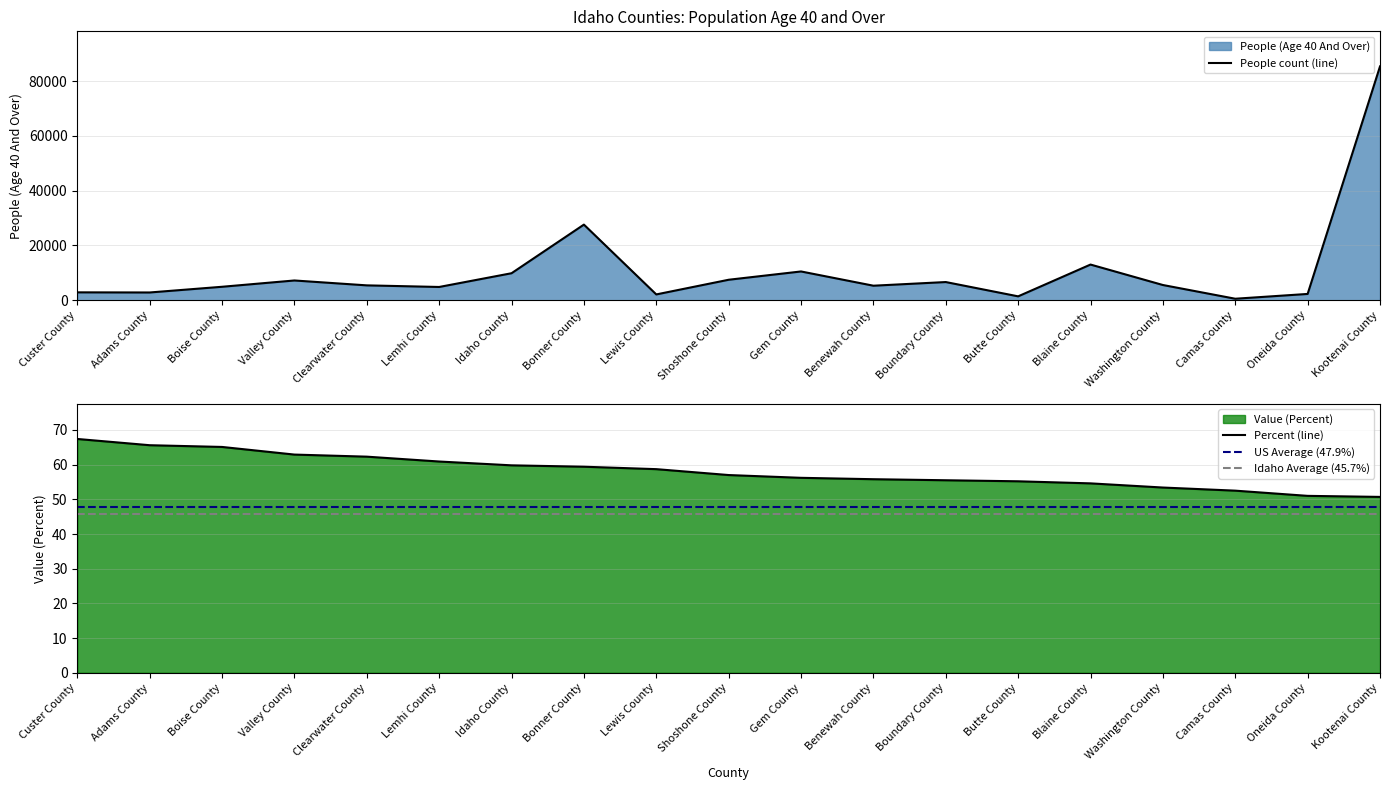

Reading left to right, list all the values displayed in this chart.

People (Age 40 And Over): Custer County=2880.0	Adams County=2833.0	Boise County=4916.0	Valley County=7217.0	Clearwater County=5431.0	Lemhi County=4844.0	Idaho County=9863.0	Bonner County=27624.0	Lewis County=2121.0	Shoshone County=7481.0	Gem County=10510.0	Benewah County=5308.0	Boundary County=6643.0	Butte County=1421.0	Blaine County=13032.0	Washington County=5562.0	Camas County=548.0	Oneida County=2300.0	Kootenai County=85407.0
Value (Percent): Custer County=67.4	Adams County=65.6	Boise County=65.1	Valley County=62.9	Clearwater County=62.3	Lemhi County=60.9	Idaho County=59.8	Bonner County=59.4	Lewis County=58.7	Shoshone County=57.0	Gem County=56.2	Benewah County=55.8	Boundary County=55.5	Butte County=55.2	Blaine County=54.6	Washington County=53.4	Camas County=52.5	Oneida County=51.0	Kootenai County=50.7